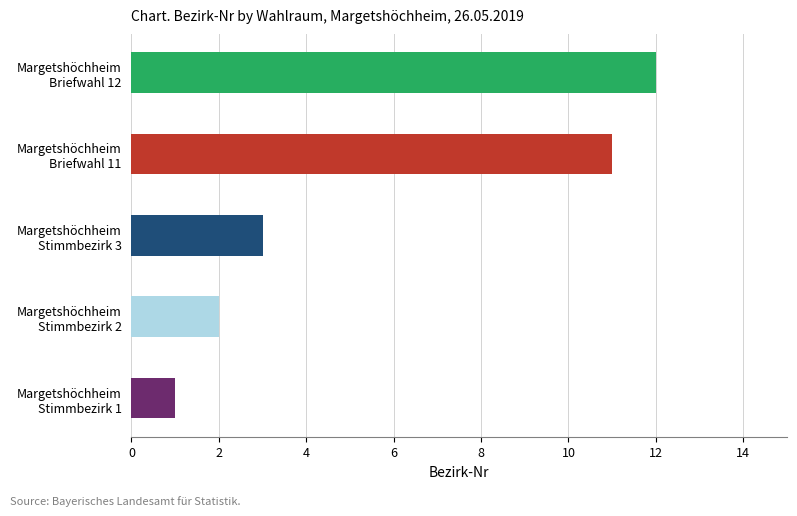

What is the difference between the maximum and minimum values?

11